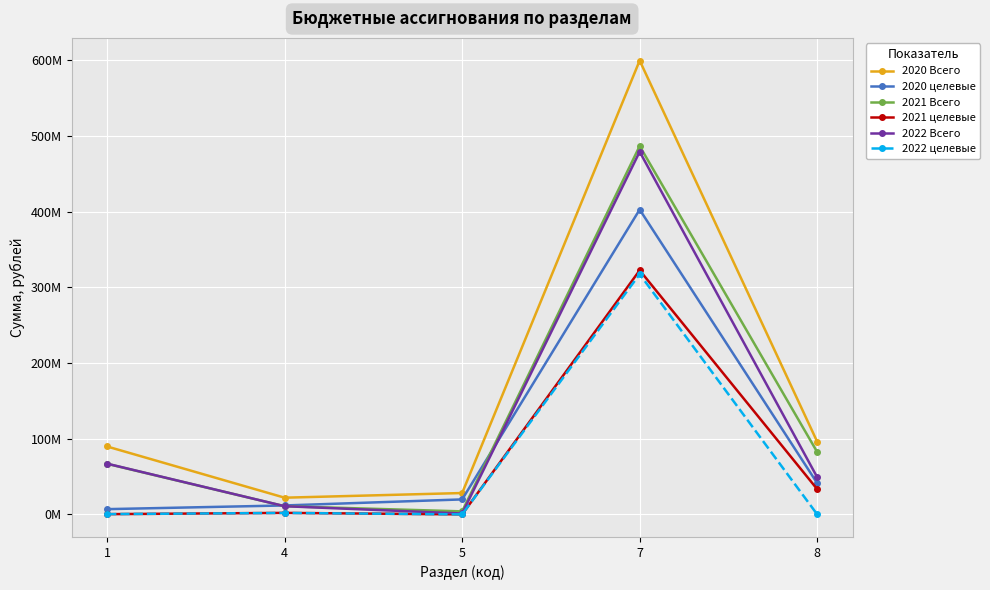

How many interior local valleys does the 2021 целевые series have?

1